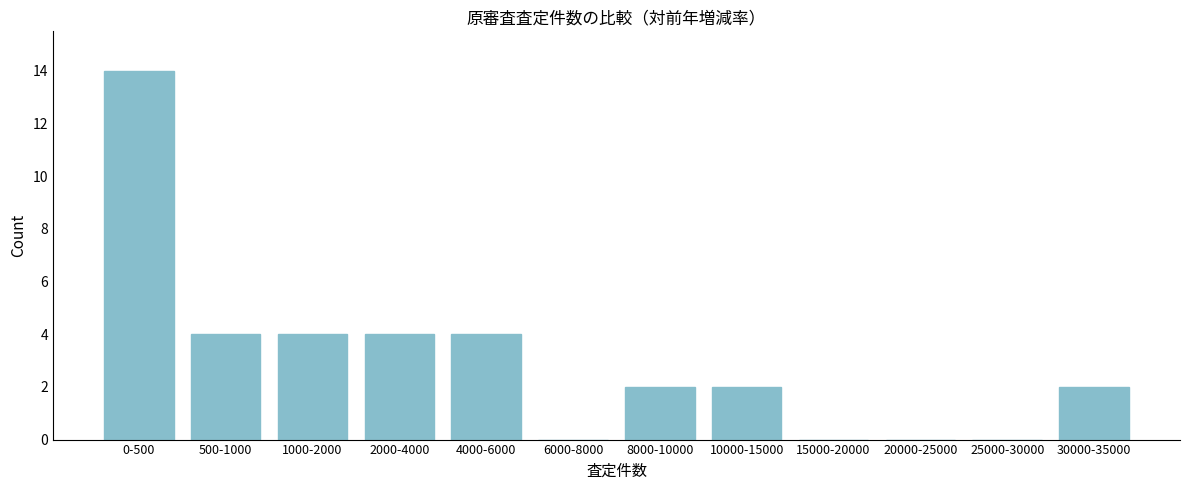

Reading left to right, extract all data points from this chart.

0-500=14	500-1000=4	1000-2000=4	2000-4000=4	4000-6000=4	6000-8000=0	8000-10000=2	10000-15000=2	15000-20000=0	20000-25000=0	25000-30000=0	30000-35000=2